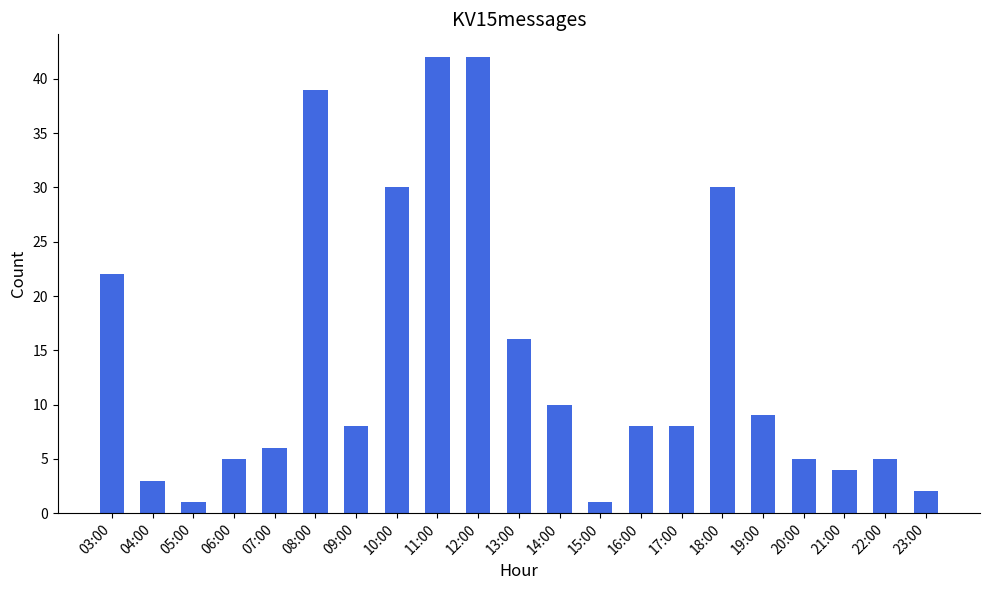

What is the ratio of the value at 19:00 to the value at 17:00?

1.1